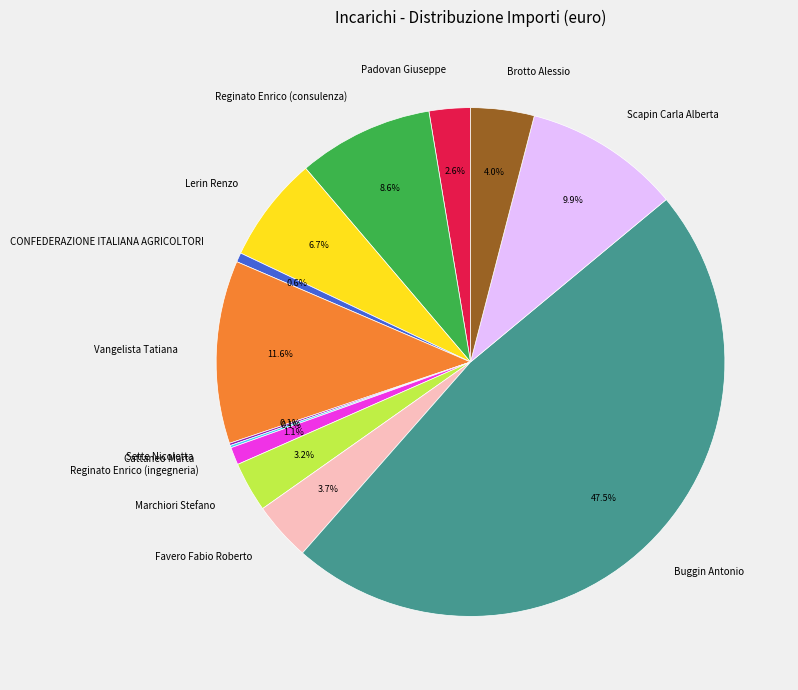

Does any single category account for the majority?

No